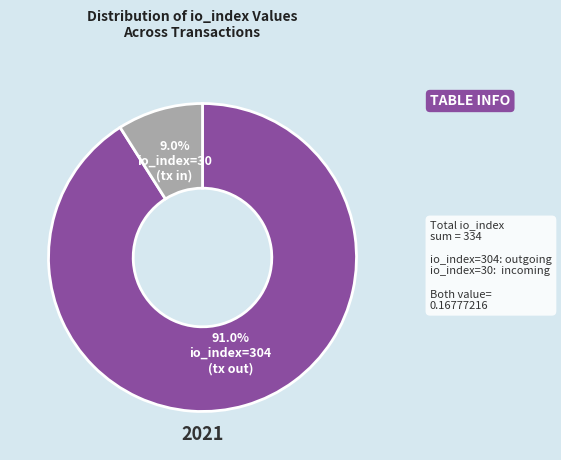

Count the number of slices in the pie.

2